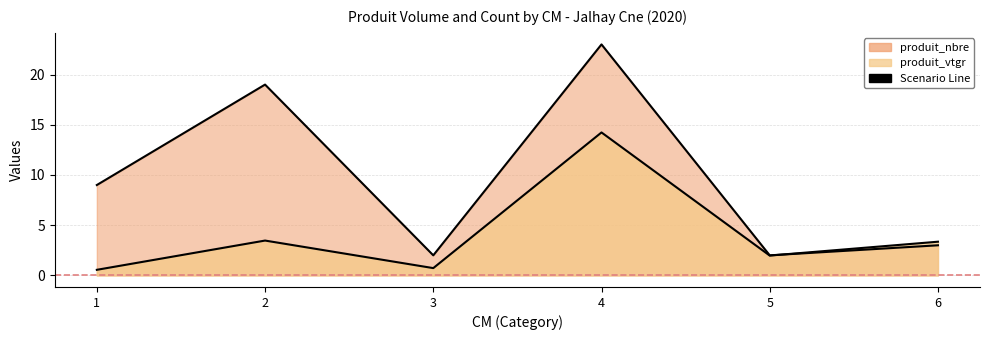

What is the value of the produit_nbre point at the 1st from the left?

9.0